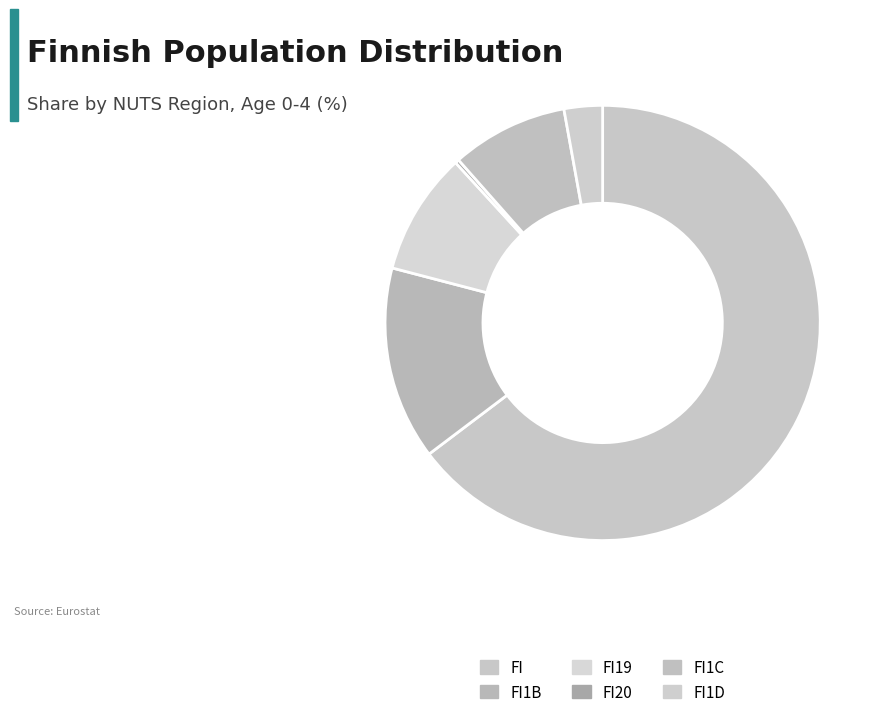

The FI1D slice represents 3% of the pie. True or false?

True